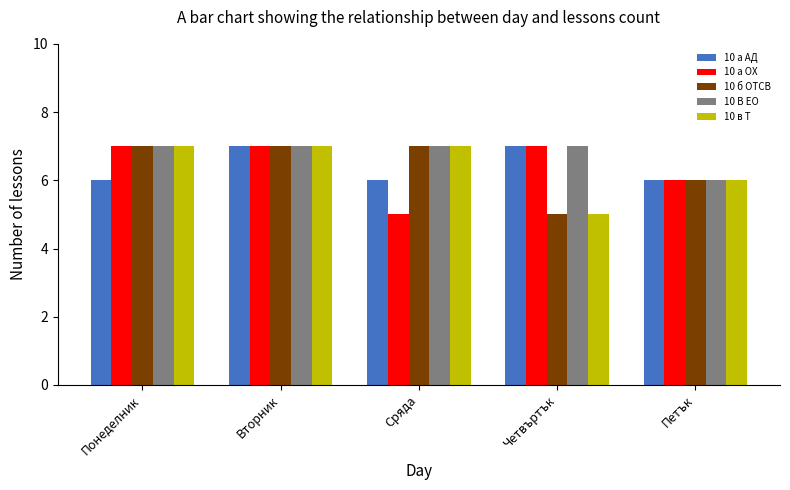

What is the maximum value for 10 а ОХ?

7